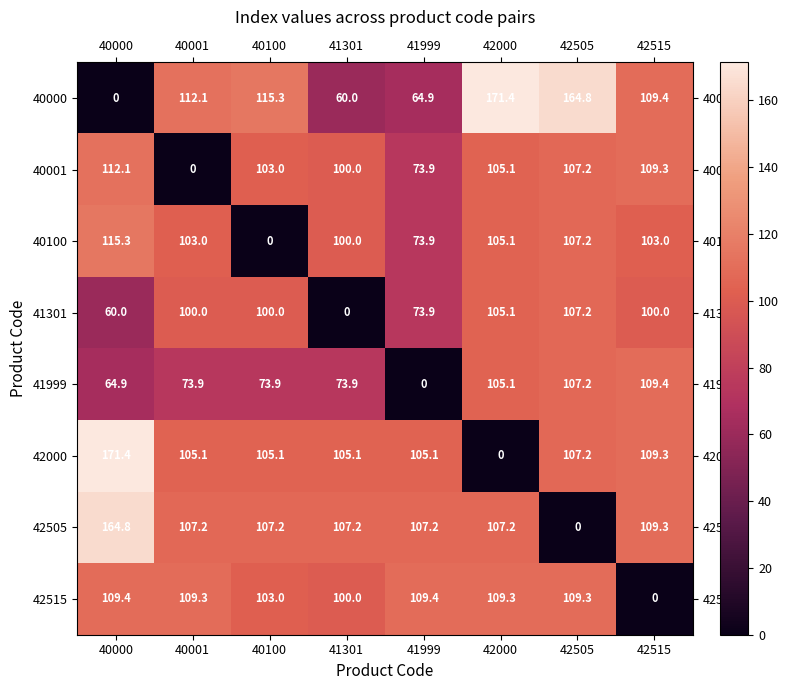

How many categories are shown in the chart?

8